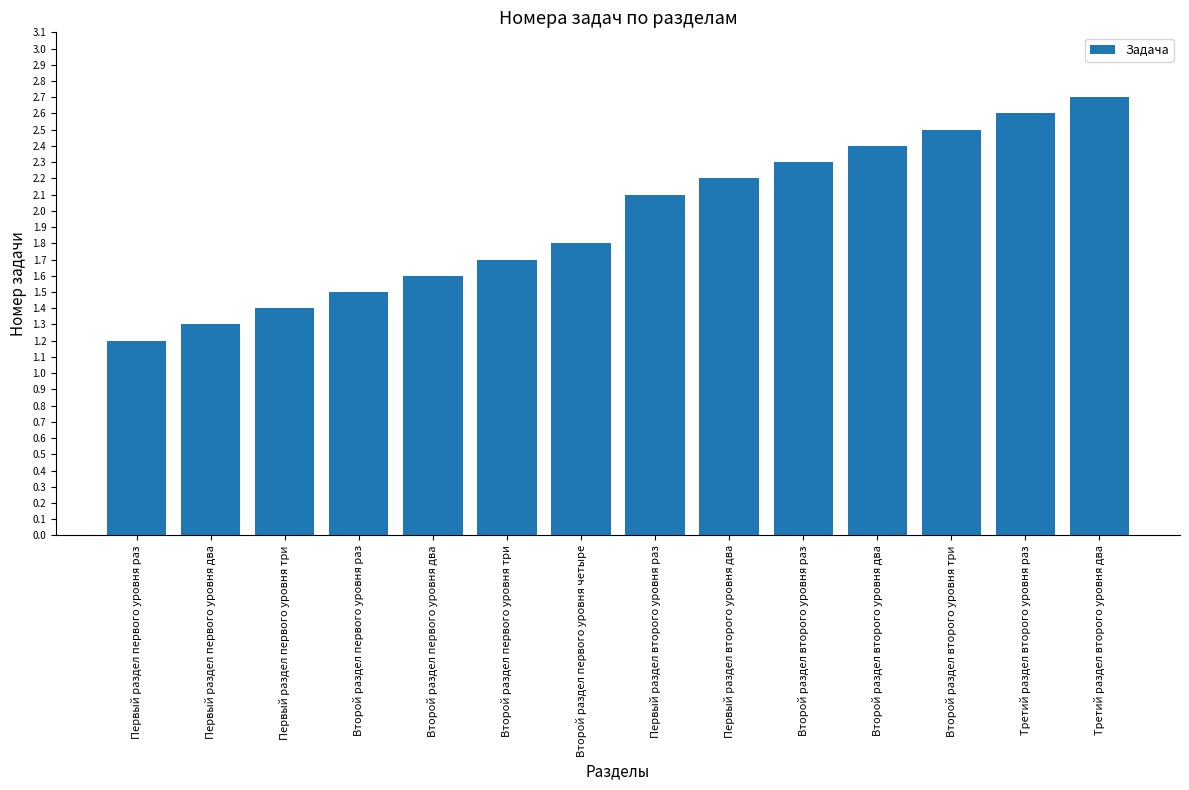

Reading right to left, transcribe all the data shown in this chart.

2.7	2.6	2.5	2.4	2.3	2.2	2.1	1.8	1.7	1.6	1.5	1.4	1.3	1.2